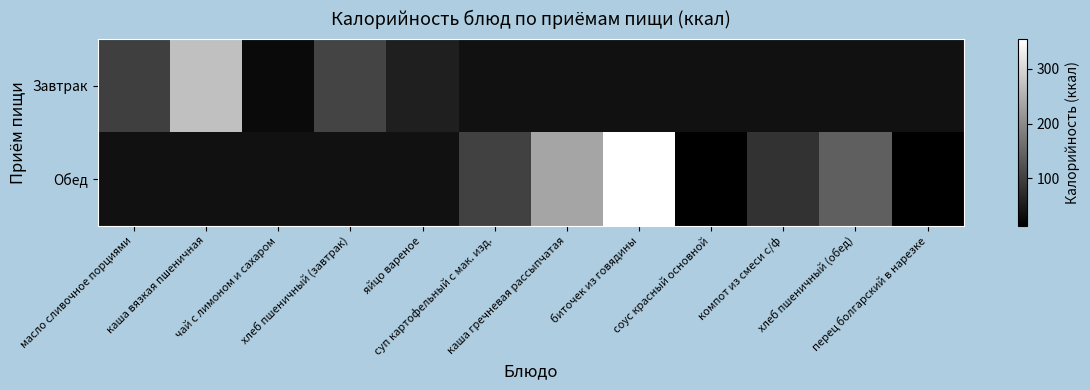

Count the number of data series in this chart.

2